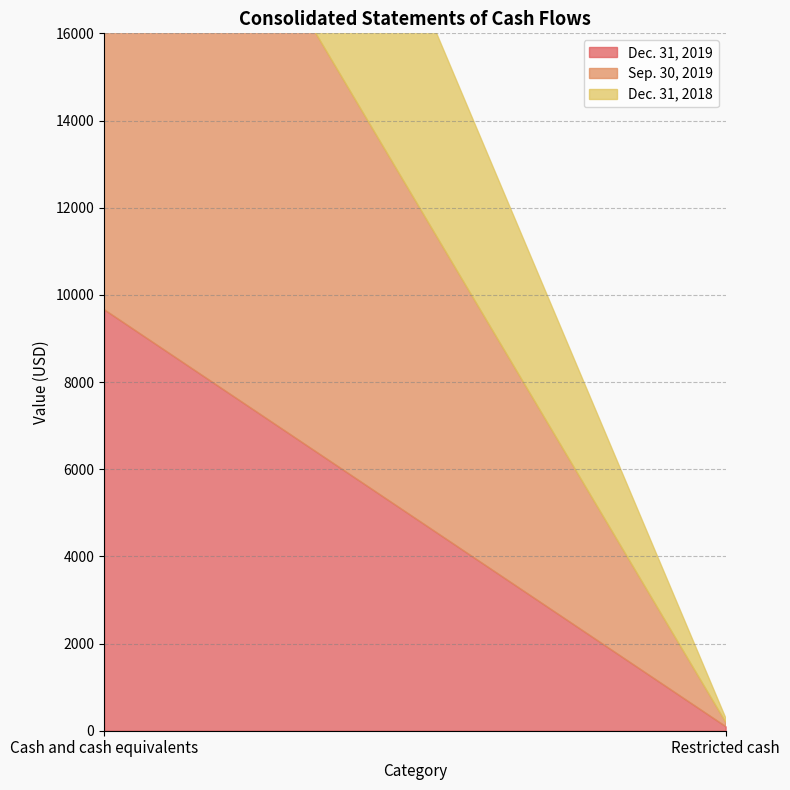

What is the difference between the maximum and minimum values in the Dec. 31, 2018 series?

9800